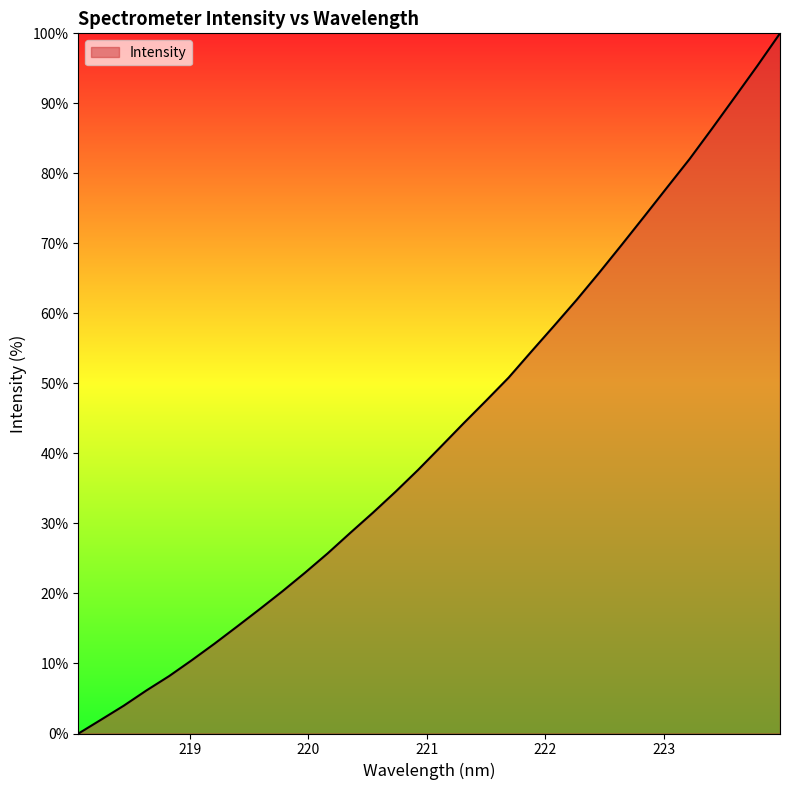

Does the chart display data point markers on the line(s)?

No